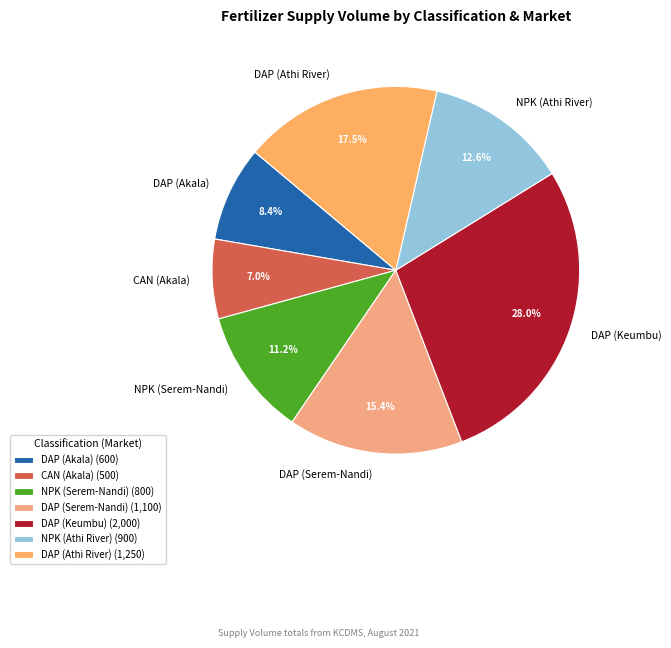

Which category has the biggest portion of the pie?

DAP (Keumbu)